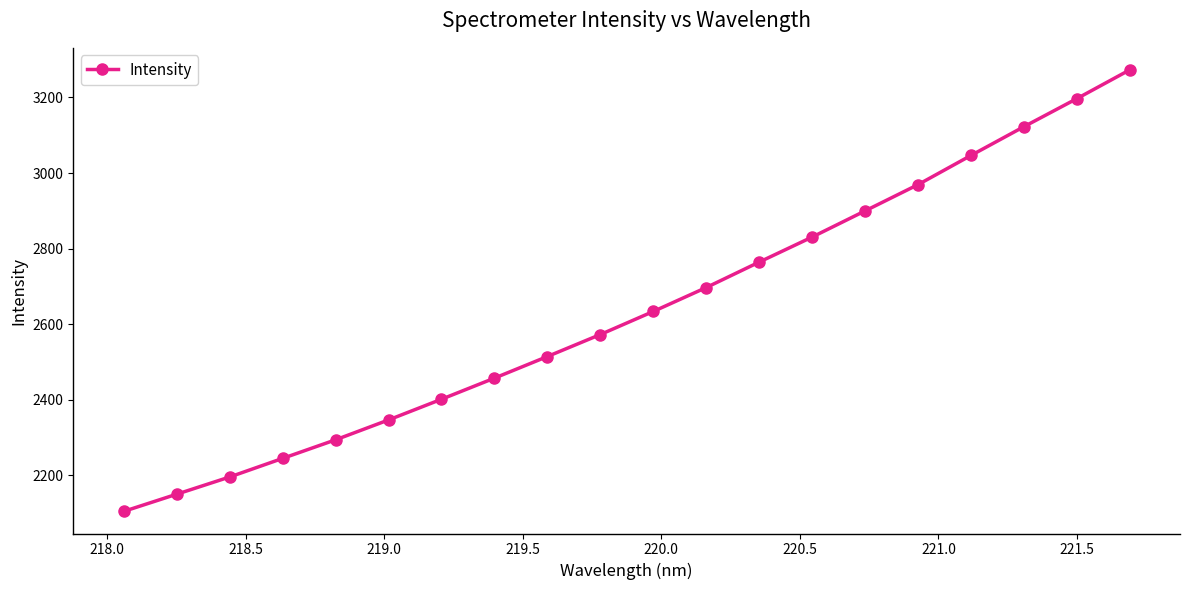

What is the minimum value shown in the chart?

2104.5